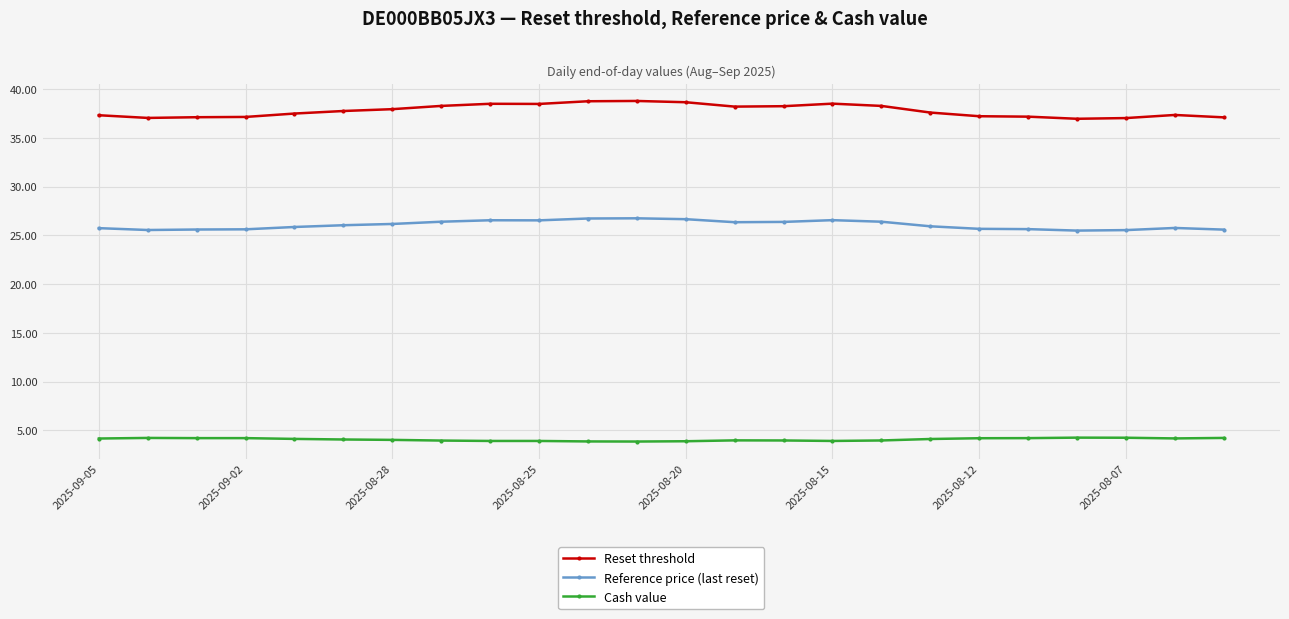

What is the greatest value displayed?

38.8